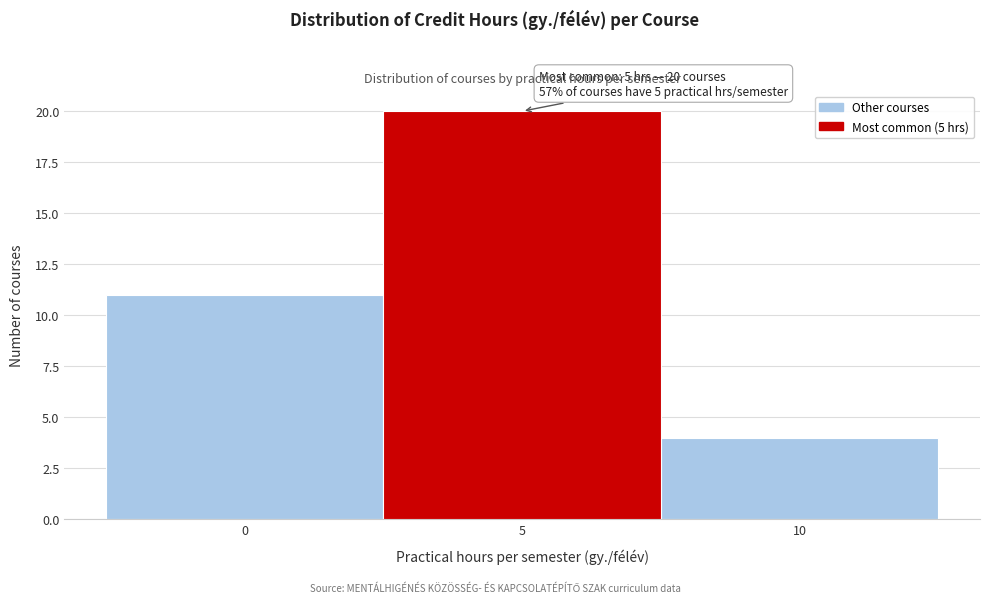

Which range on the x-axis has the tallest bar?

2.5 to 7.5